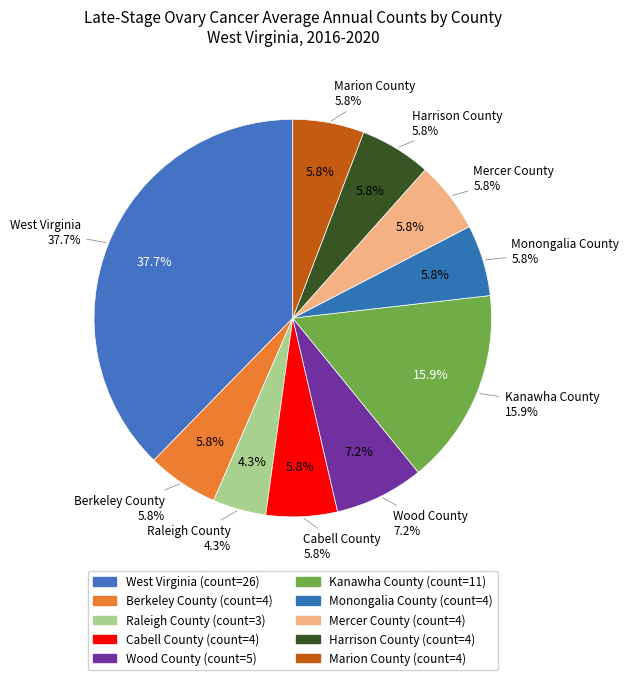

What is the largest slice in the pie chart?

West Virginia